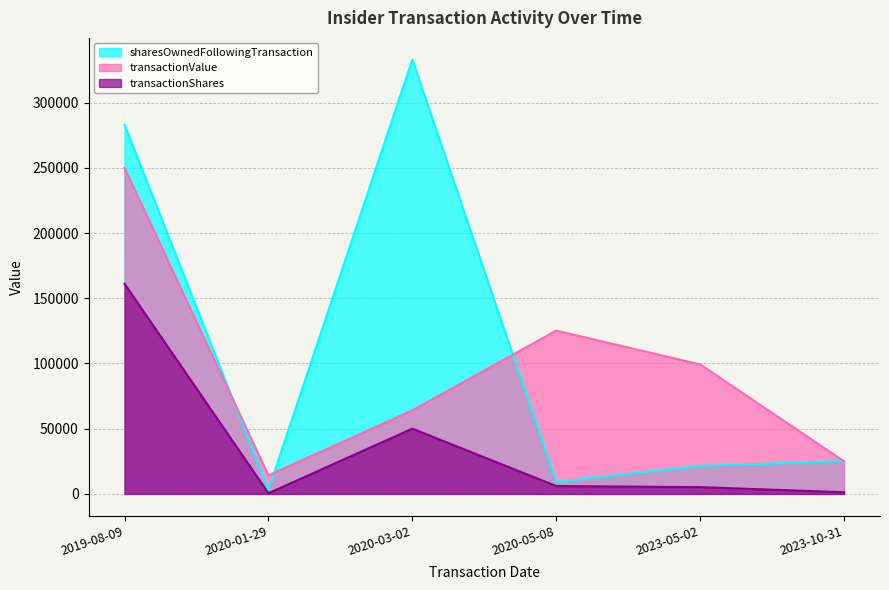

Which category has the highest value in the sharesOwnedFollowingTransaction series?

2020-03-02